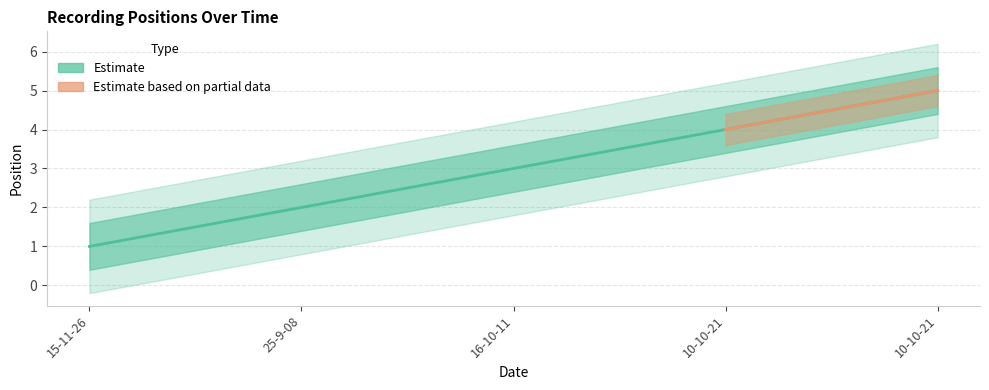

Rank the categories by value from lowest to highest.

15-11-26, 25-9-08, 16-10-11, 10-10-21, 10-10-21